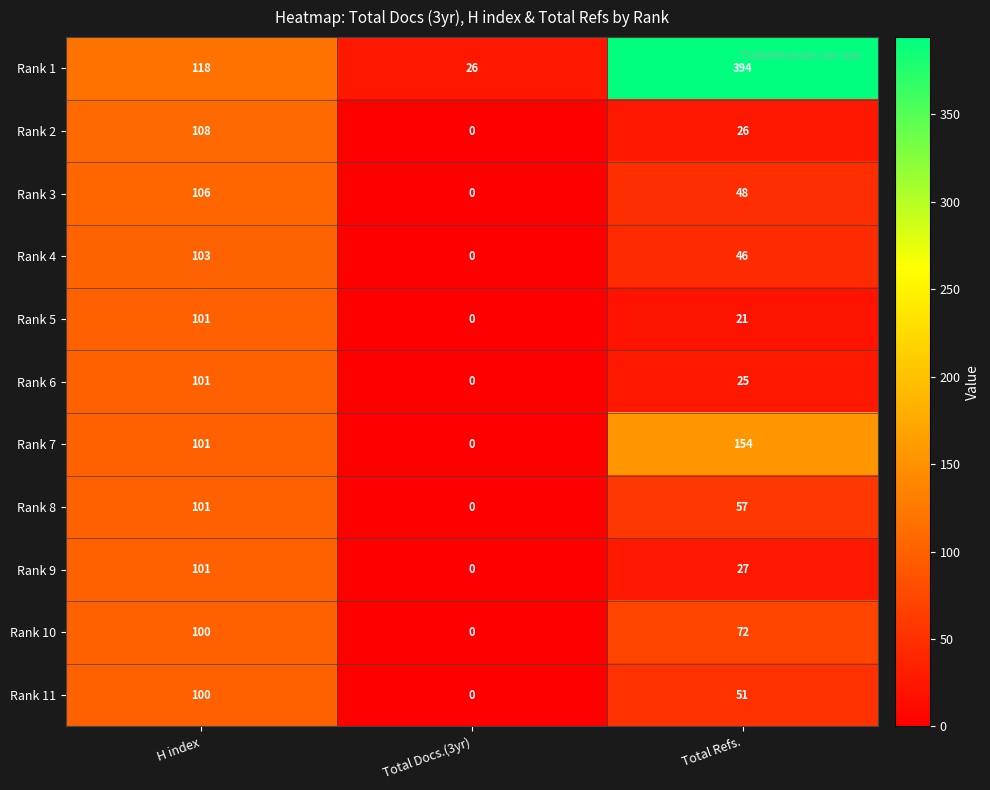

Which series has the largest total across all categories?

Rank 1